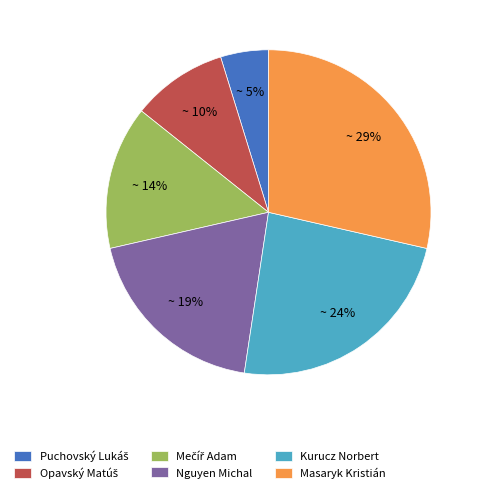

Count the number of slices in the pie.

6